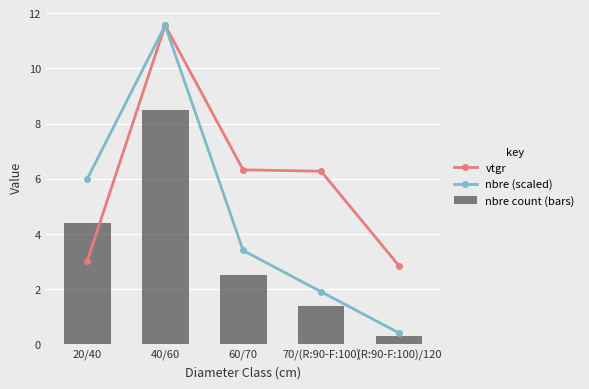

Where does the nbre (scaled) series first go above 3?

20/40